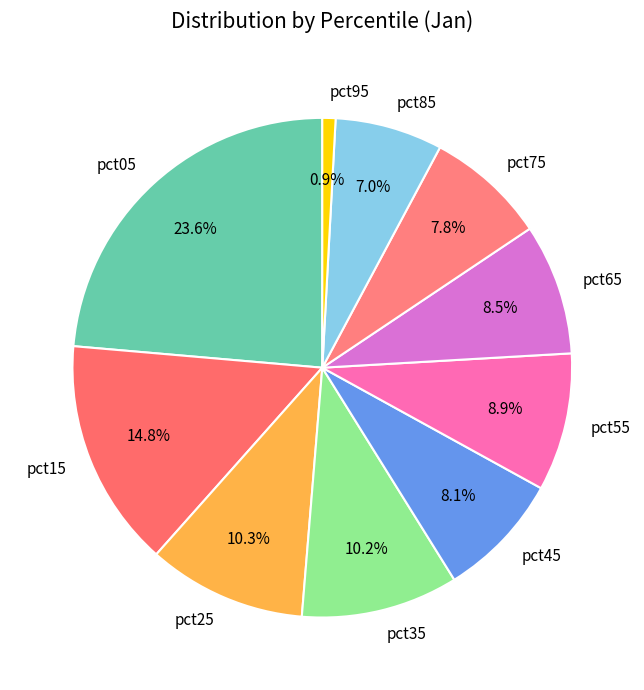

Between pct35 and pct75, which is larger?

pct35